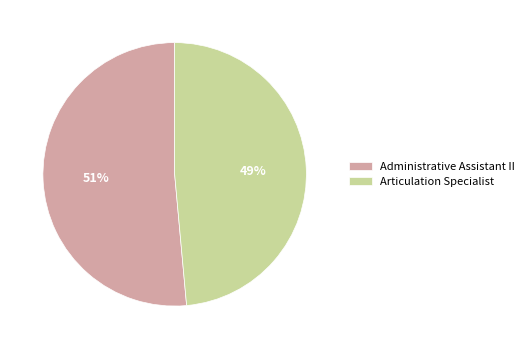

Does Articulation Specialist represent more than half of the total?

No